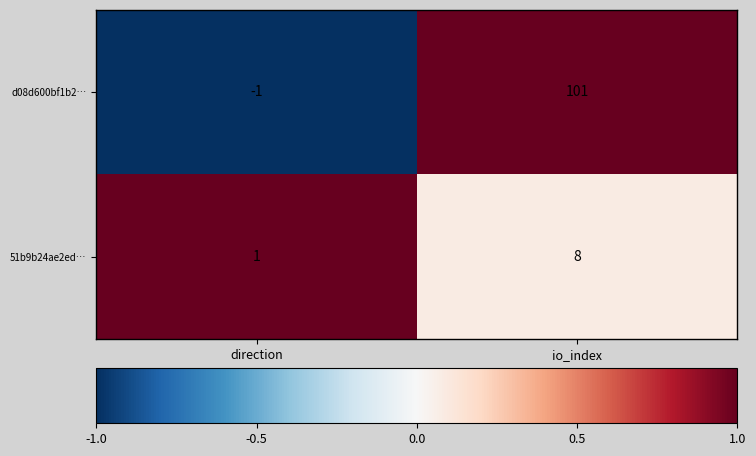

Reading left to right, transcribe all the data shown in this chart.

d08d600bf1b2…: direction=-1	io_index=101
51b9b24ae2ed…: direction=1	io_index=8